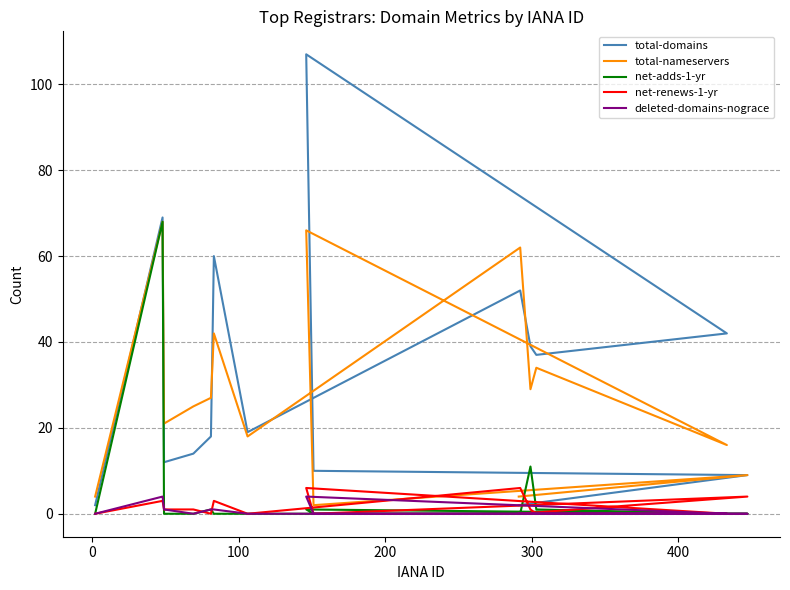

In net-renews-1-yr, how many points are higher than both neighbors (excluding endpoints)?

5